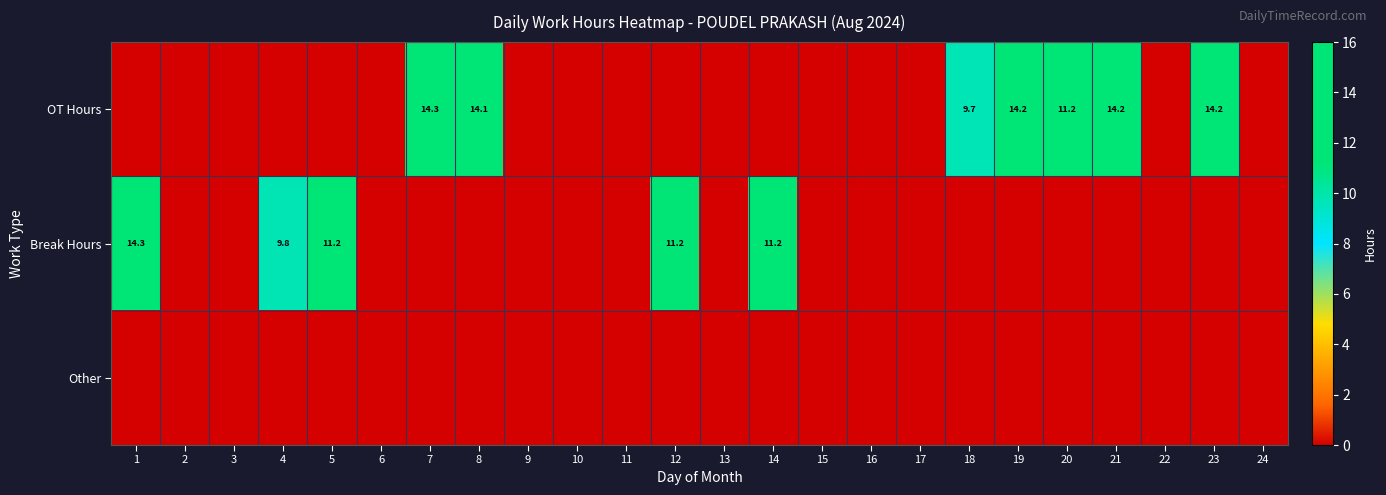

True or false: Break Hours has a value of 11.2 at 5.

True